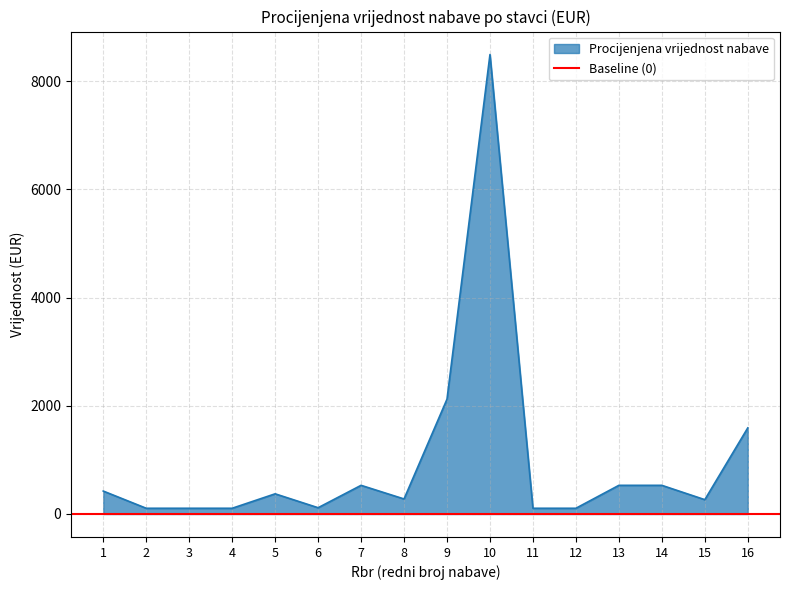

Where is the data nearest to the value 4300?

9